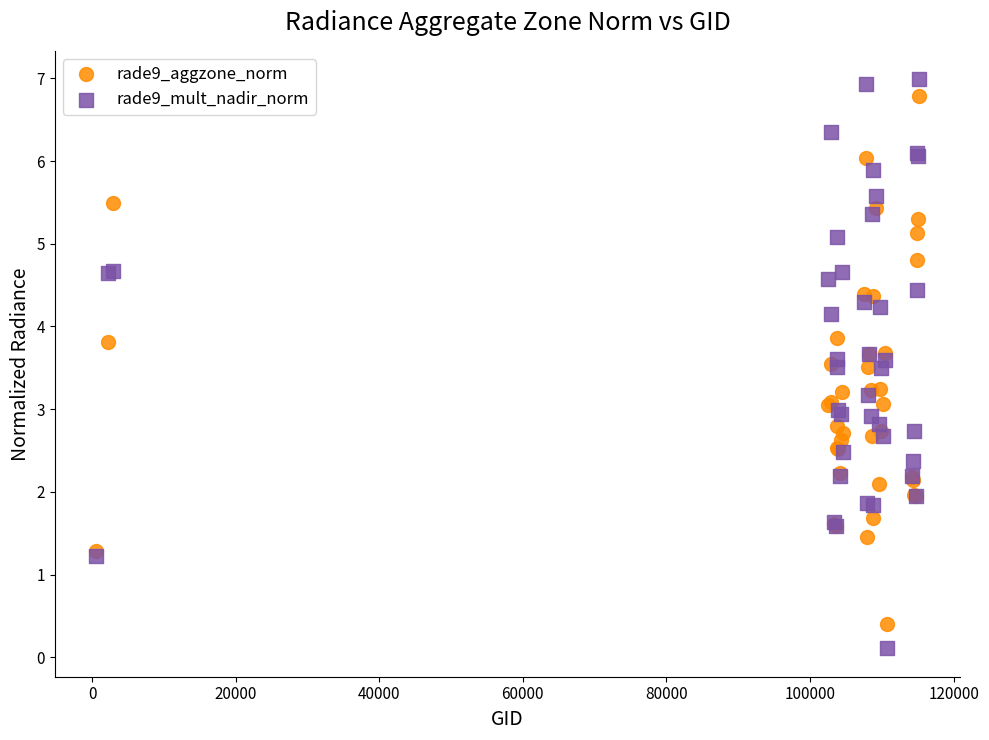

Which series has the largest Y range (max minus min)?

rade9_mult_nadir_norm